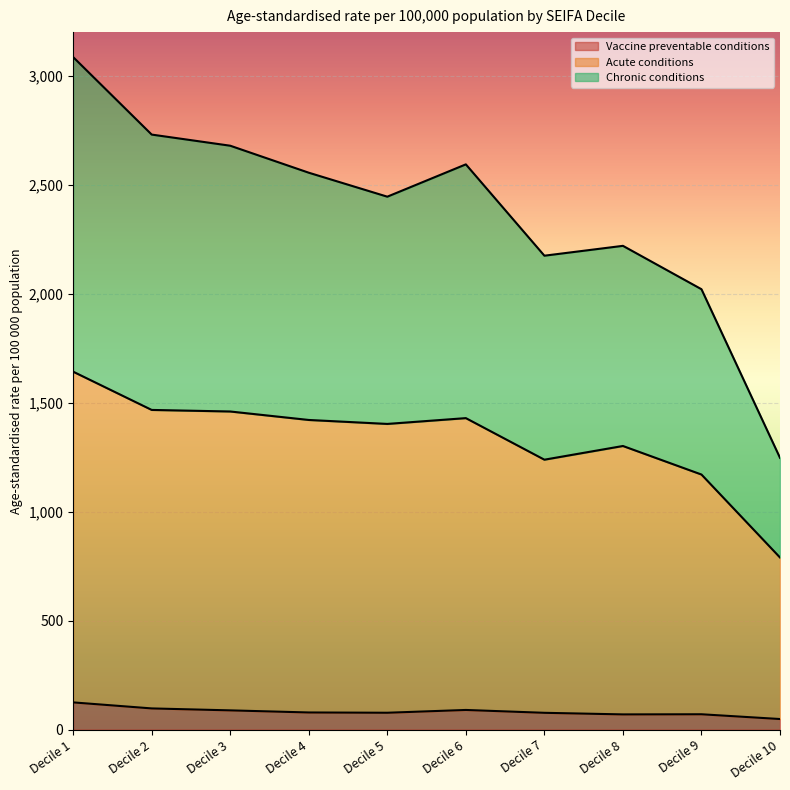

What is the maximum value shown in the chart?

3085.4